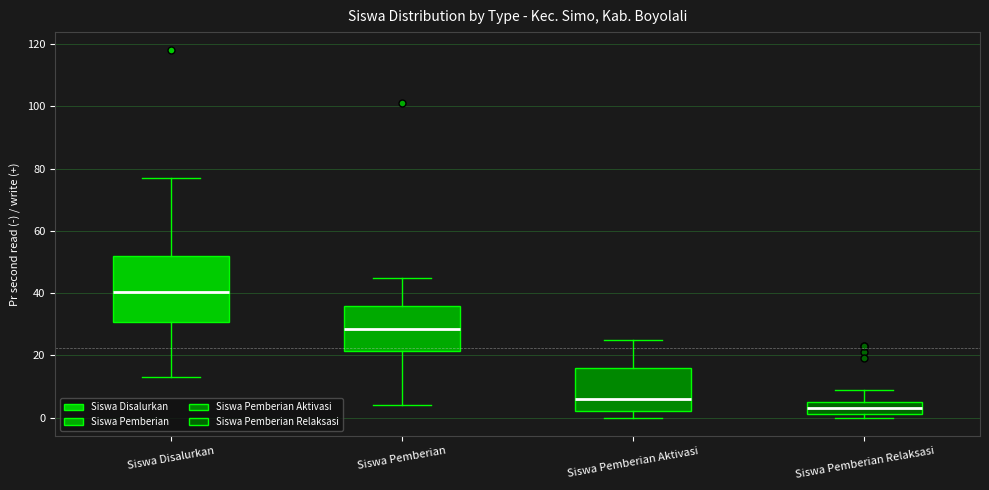

Which box has the highest median line?

Siswa Disalurkan